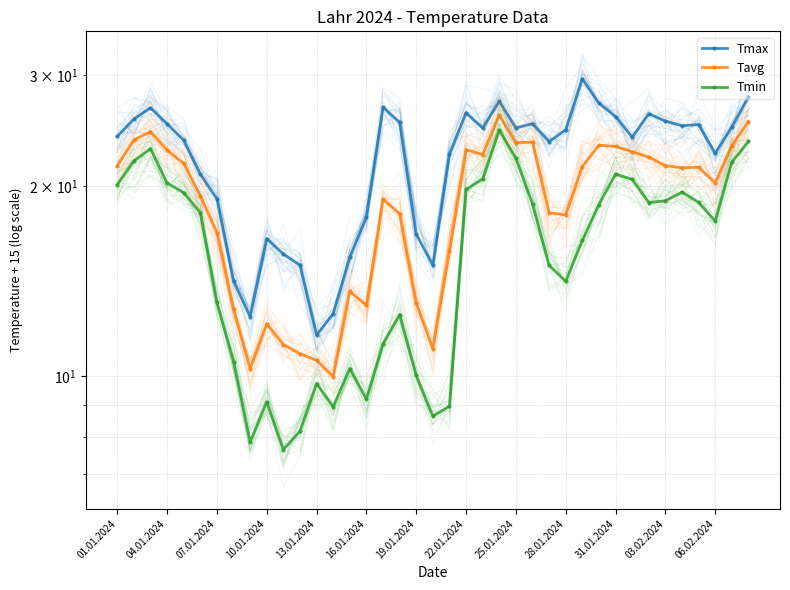

What is the sum of all Tmin values?

618.7